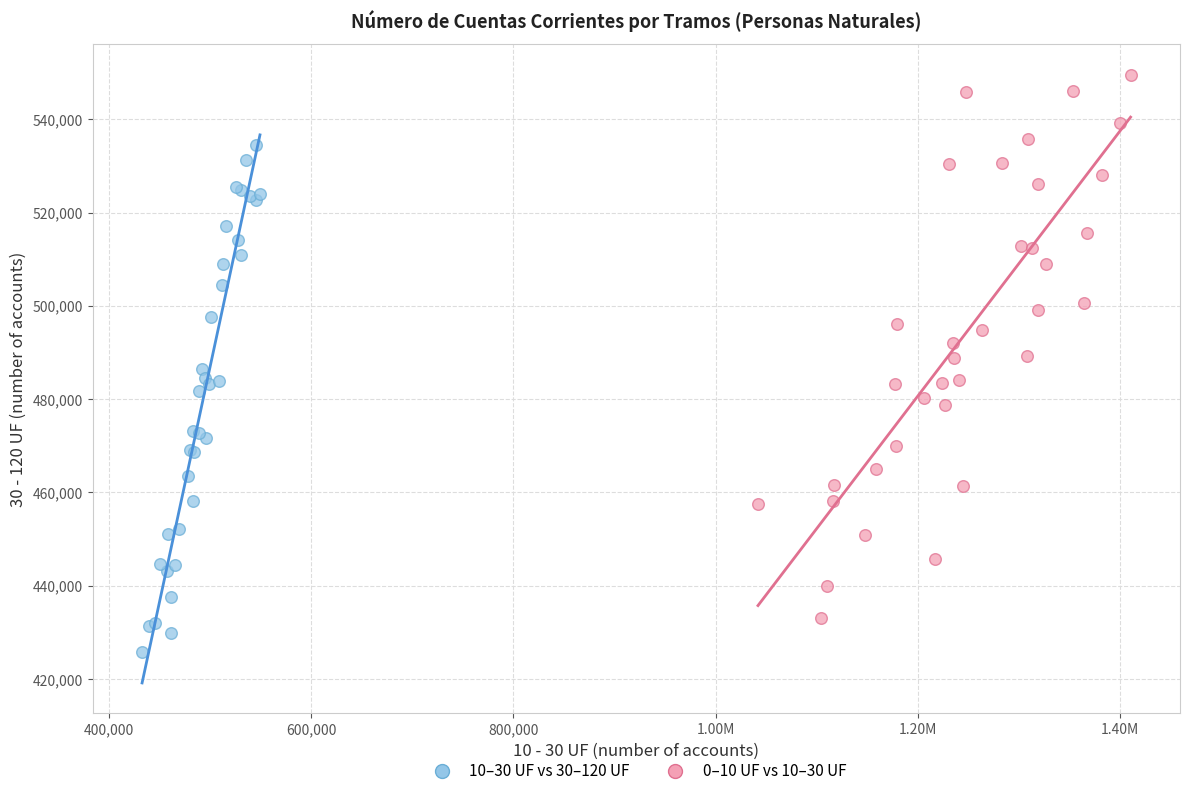

Which series reaches the maximum Y coordinate?

0–10 UF vs 10–30 UF